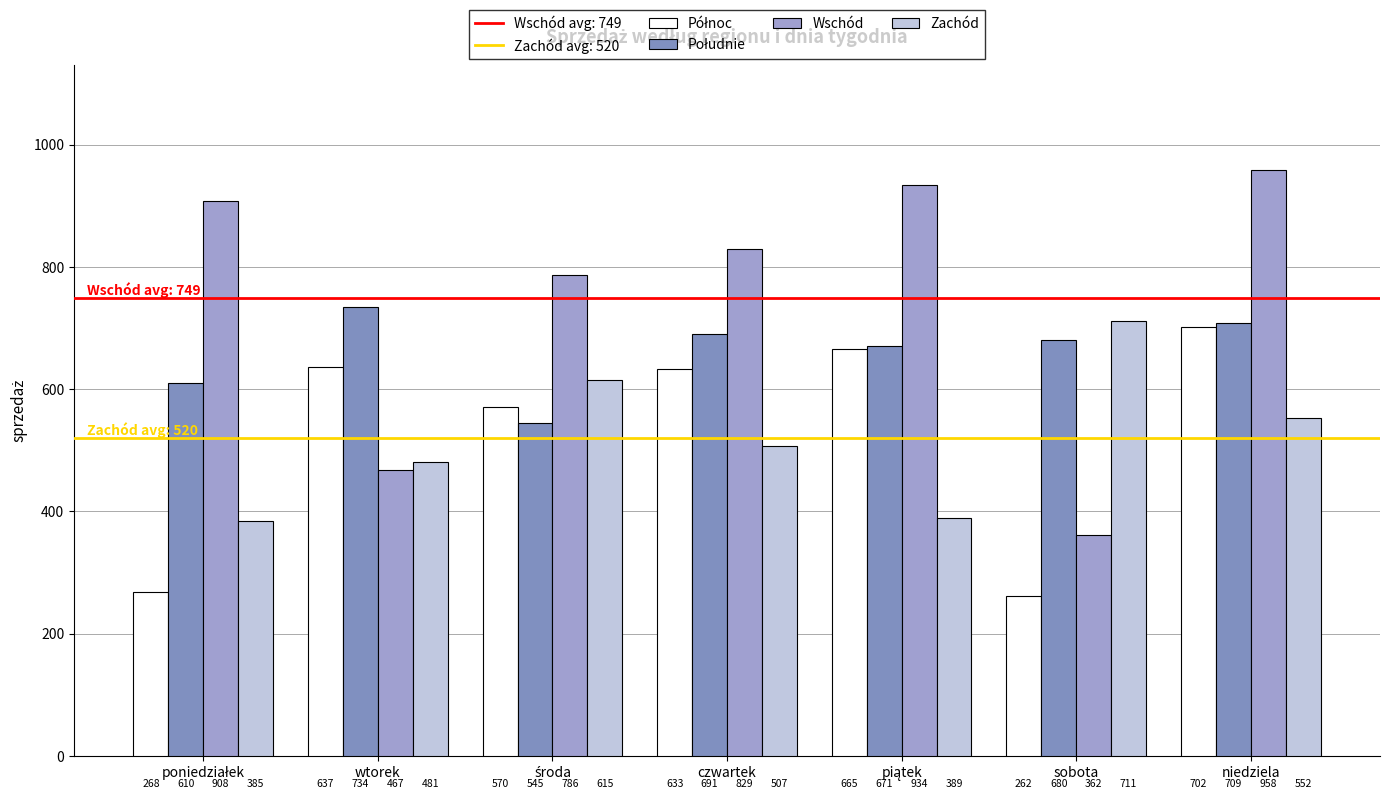

What is the spread (max minus min) of values at czwartek?

322